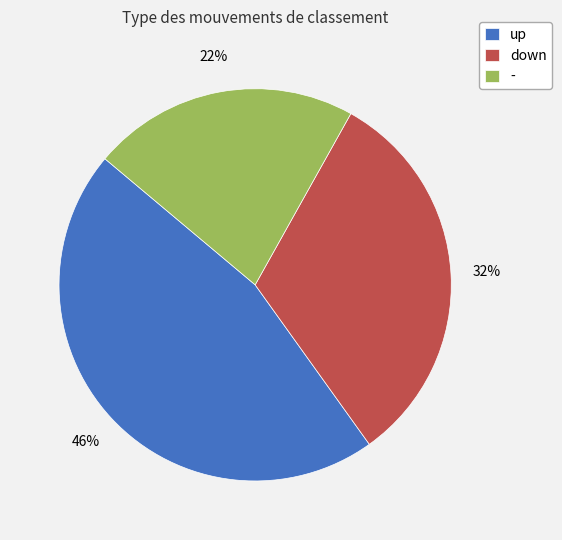

Do down and up together represent more than half of the pie?

Yes